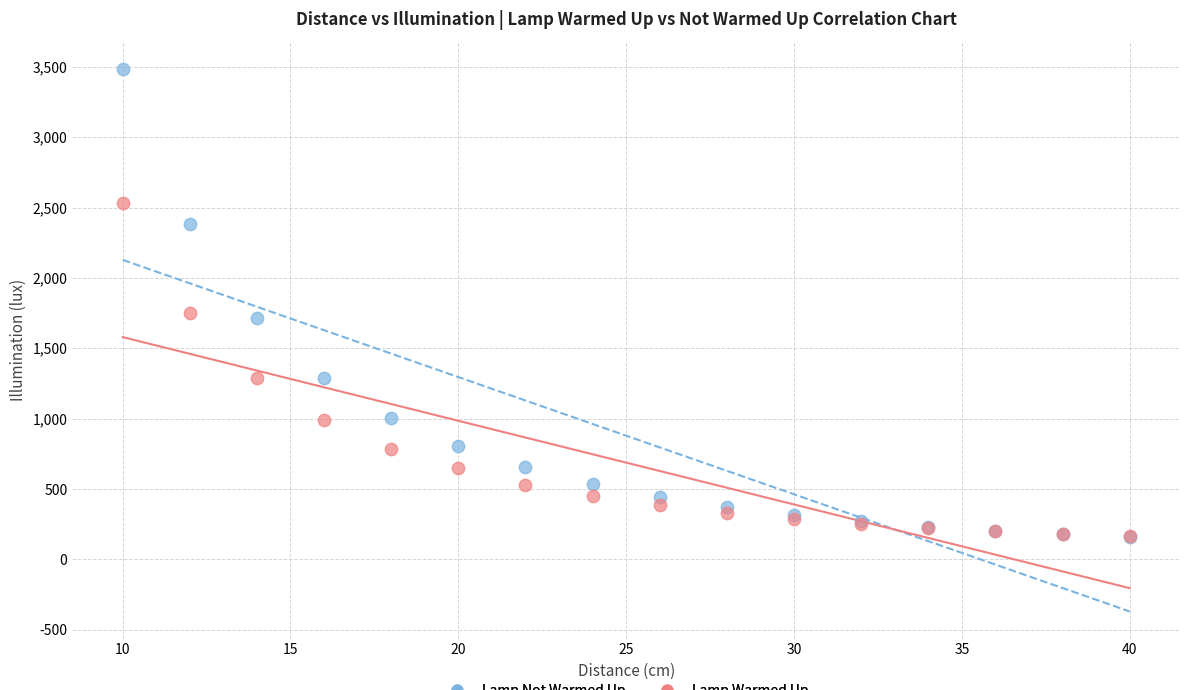

What are all the series names shown in the legend?

Lamp Not Warmed Up, Lamp Warmed Up